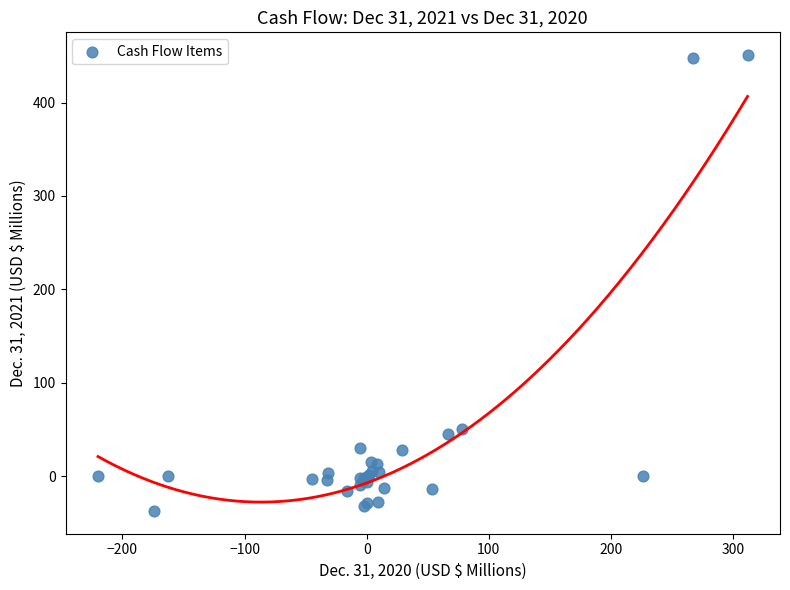

What Y value in the scatter plot is closest to 206?

50.1